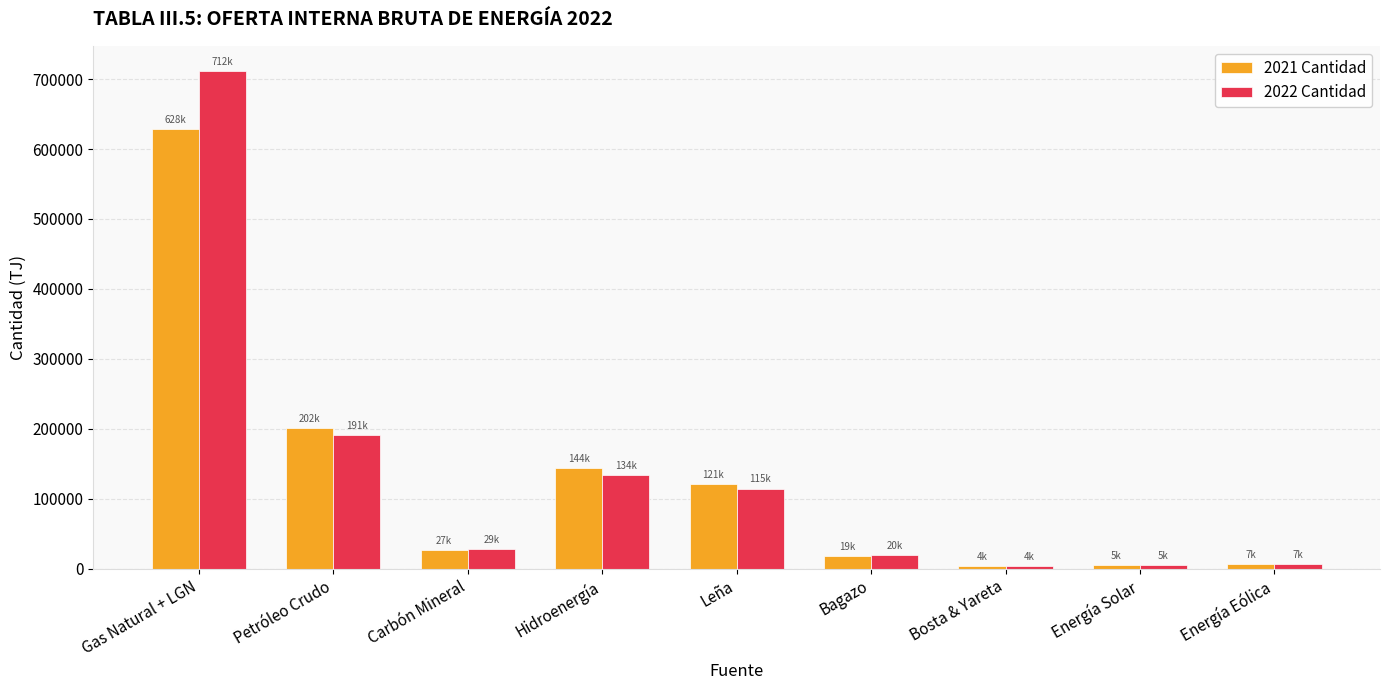

Which series has the widest spread of values?

2022 Cantidad